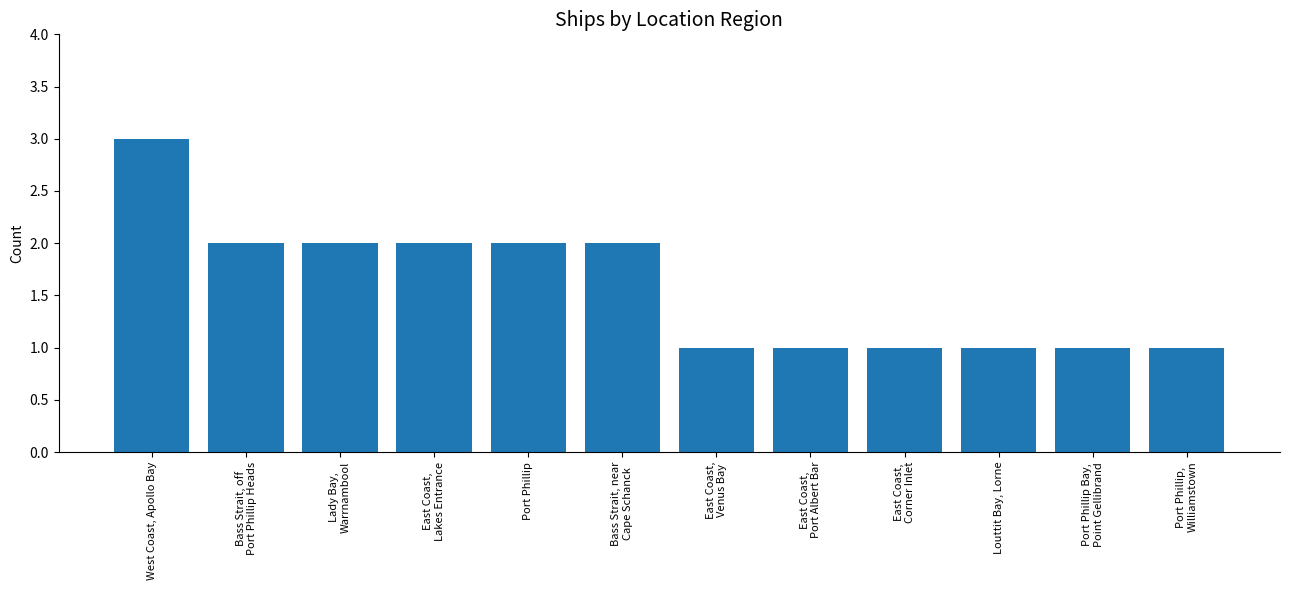

What is the label of the 2nd bar from the right?

Port Phillip Bay,
Point Gellibrand